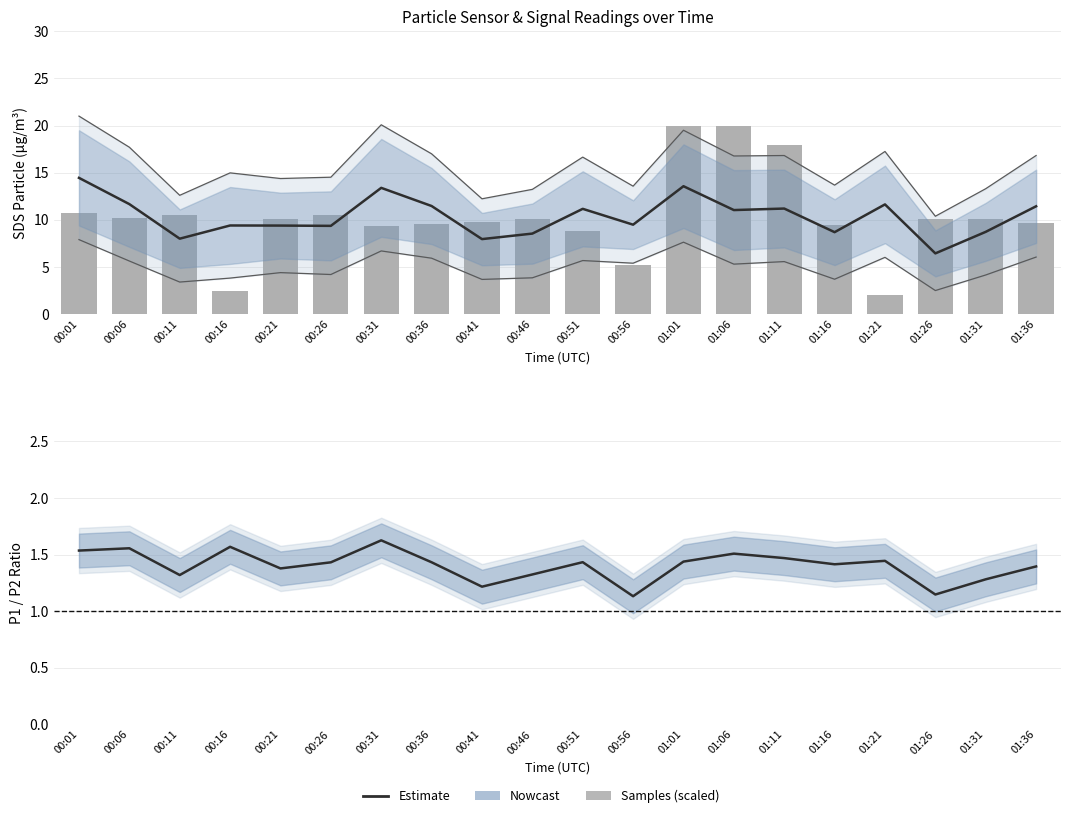

What position from the left is 01:36?

20